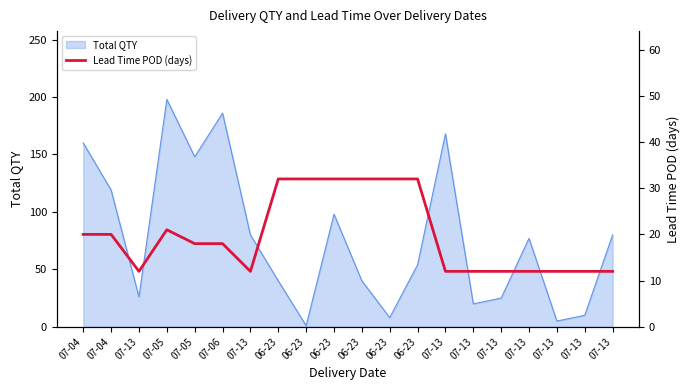

How many lines are shown in the chart?

1